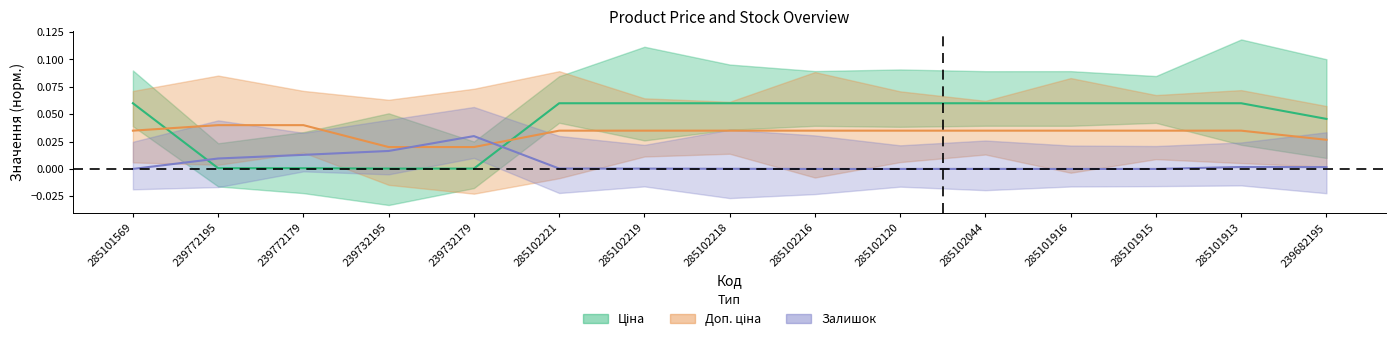

After their last crossing, which series has the higher values: Залишок or Доп. ціна?

Доп. ціна